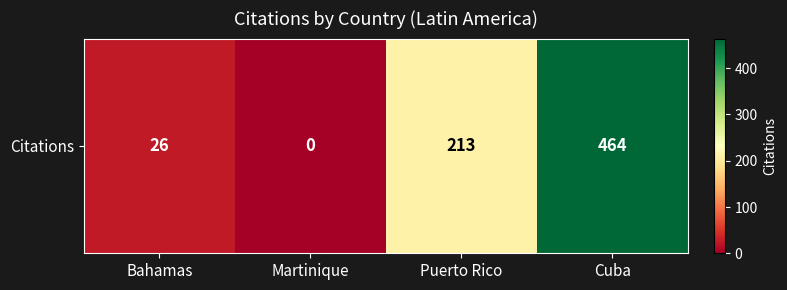

What is the sum of all values?

703